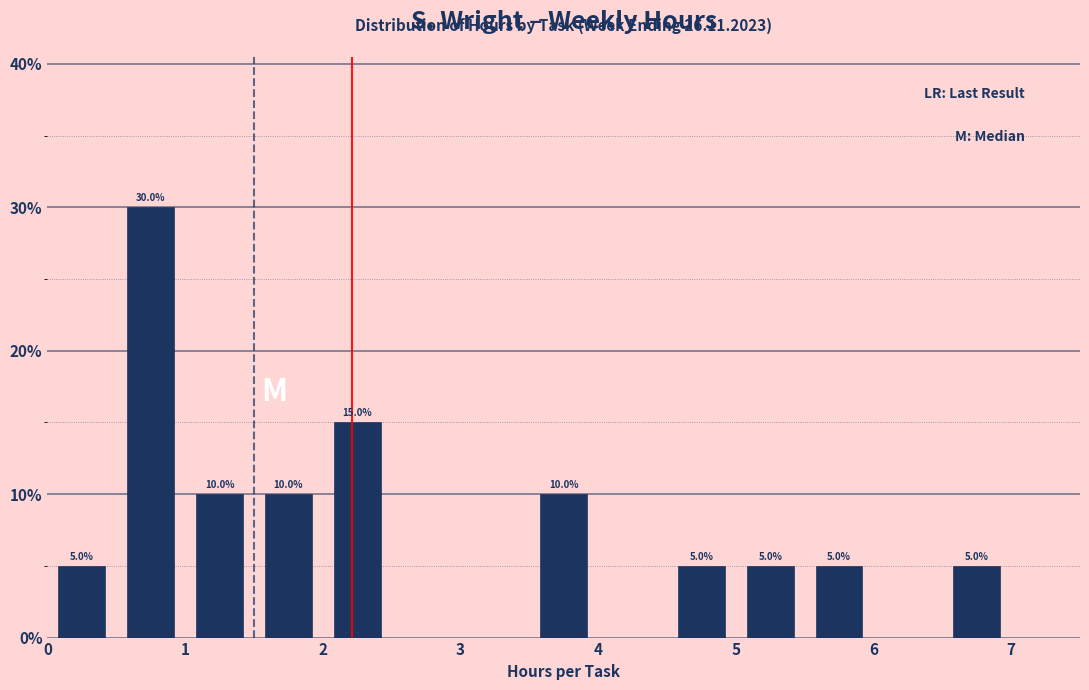

Which range on the x-axis has the tallest bar?

0.5 to 1.0